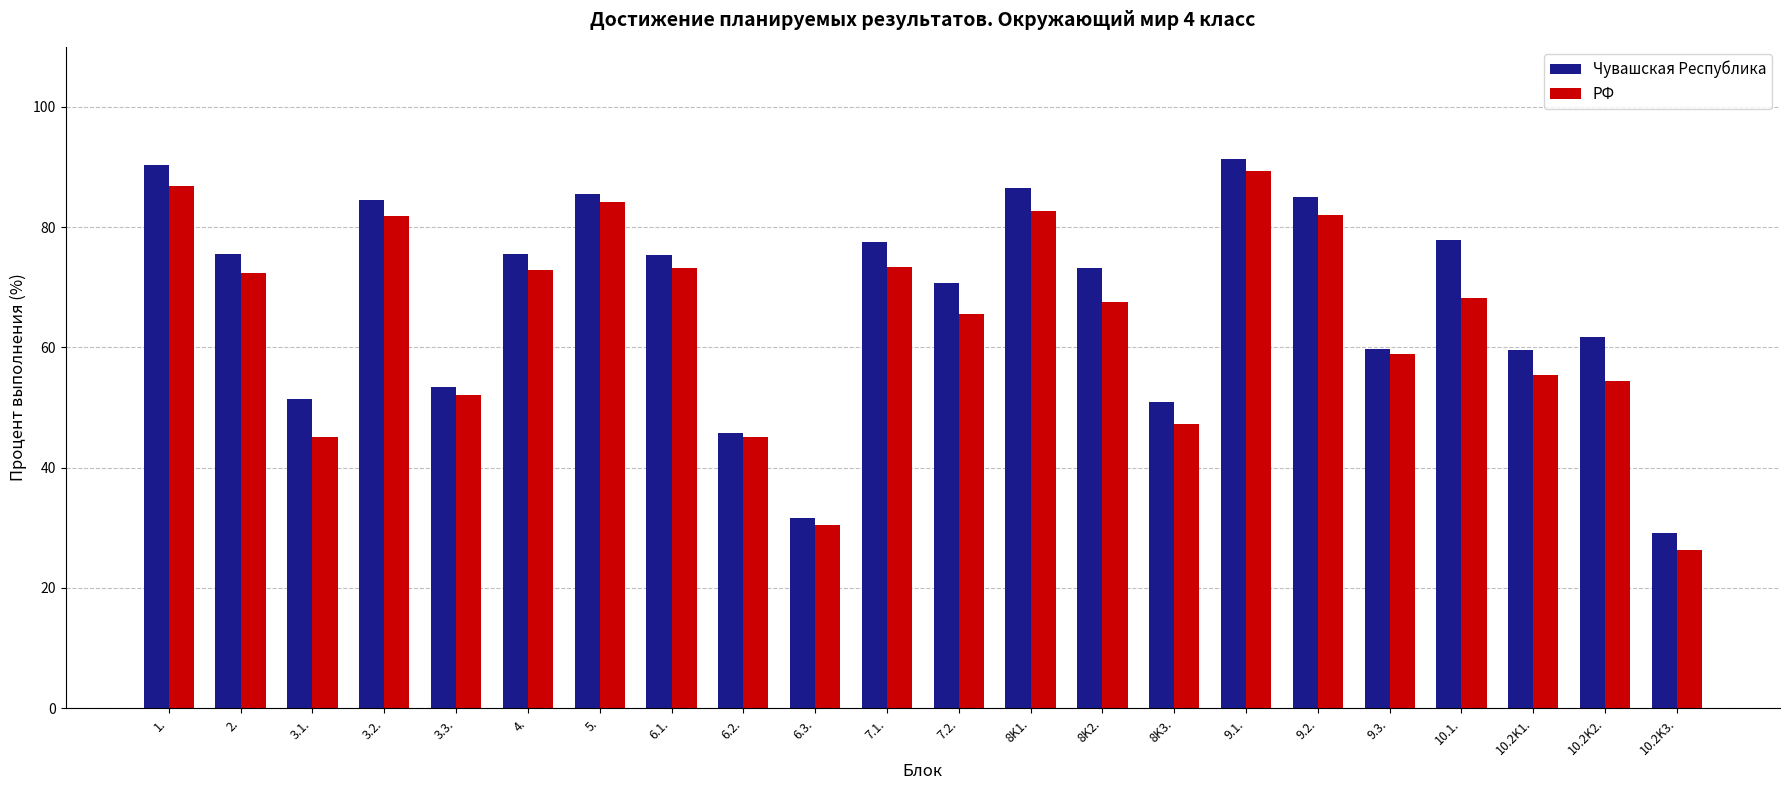

How many bars are there in each group?

2